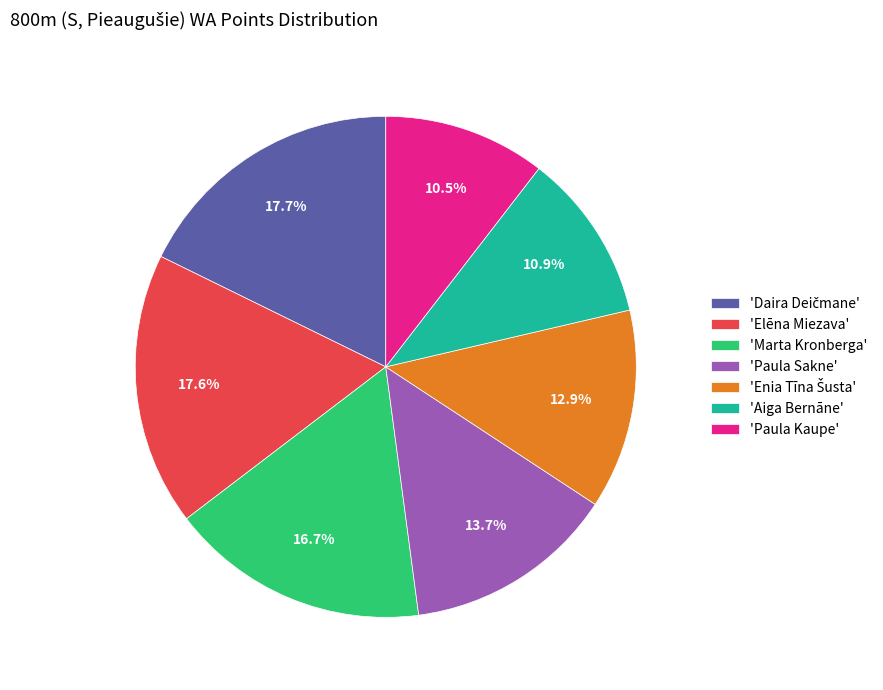

How much of the chart is everything except 'Paula Kaupe'?

89.5%